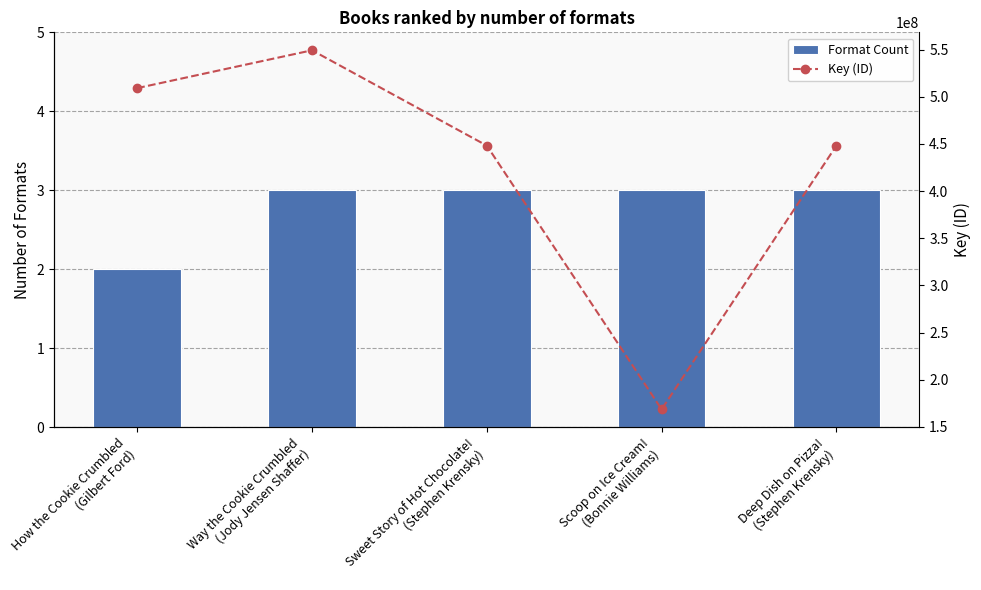

Rank the series by their average value, from highest to lowest.

Key (ID), Format Count